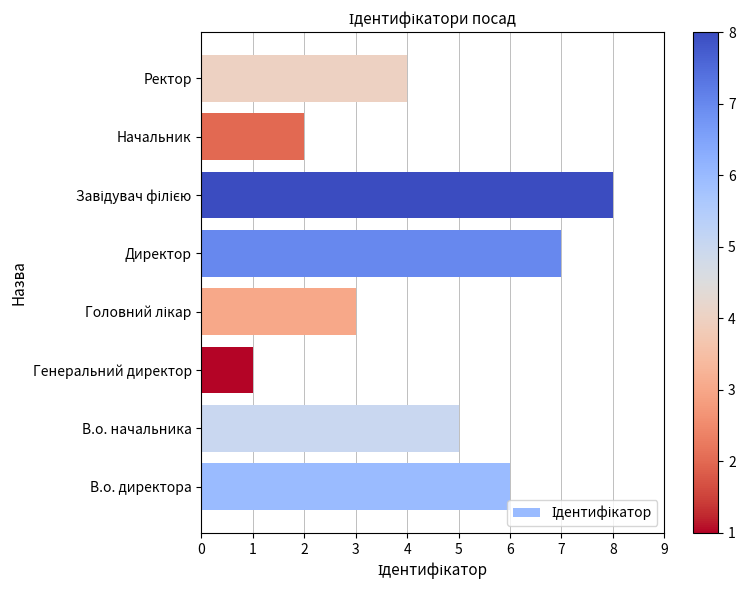

How many bars are there in total?

8